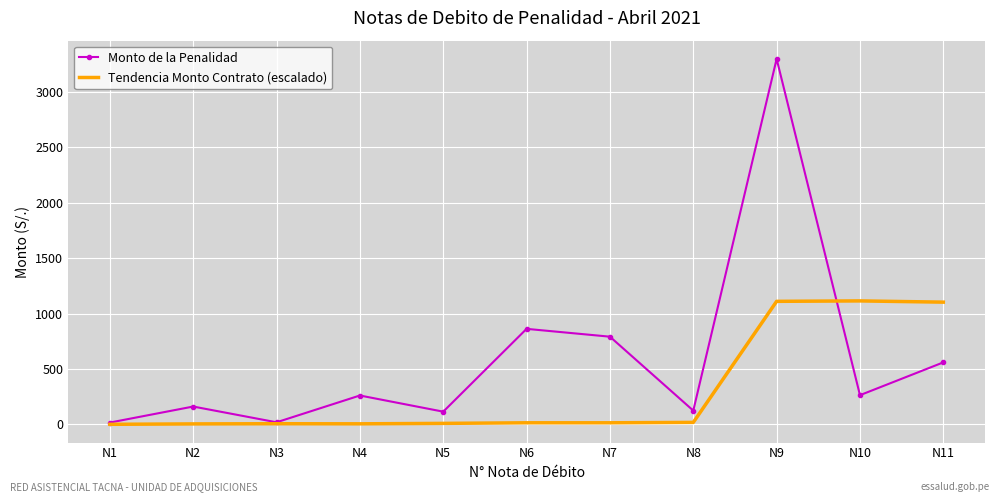

At which category is the sum across all series the highest?

N9